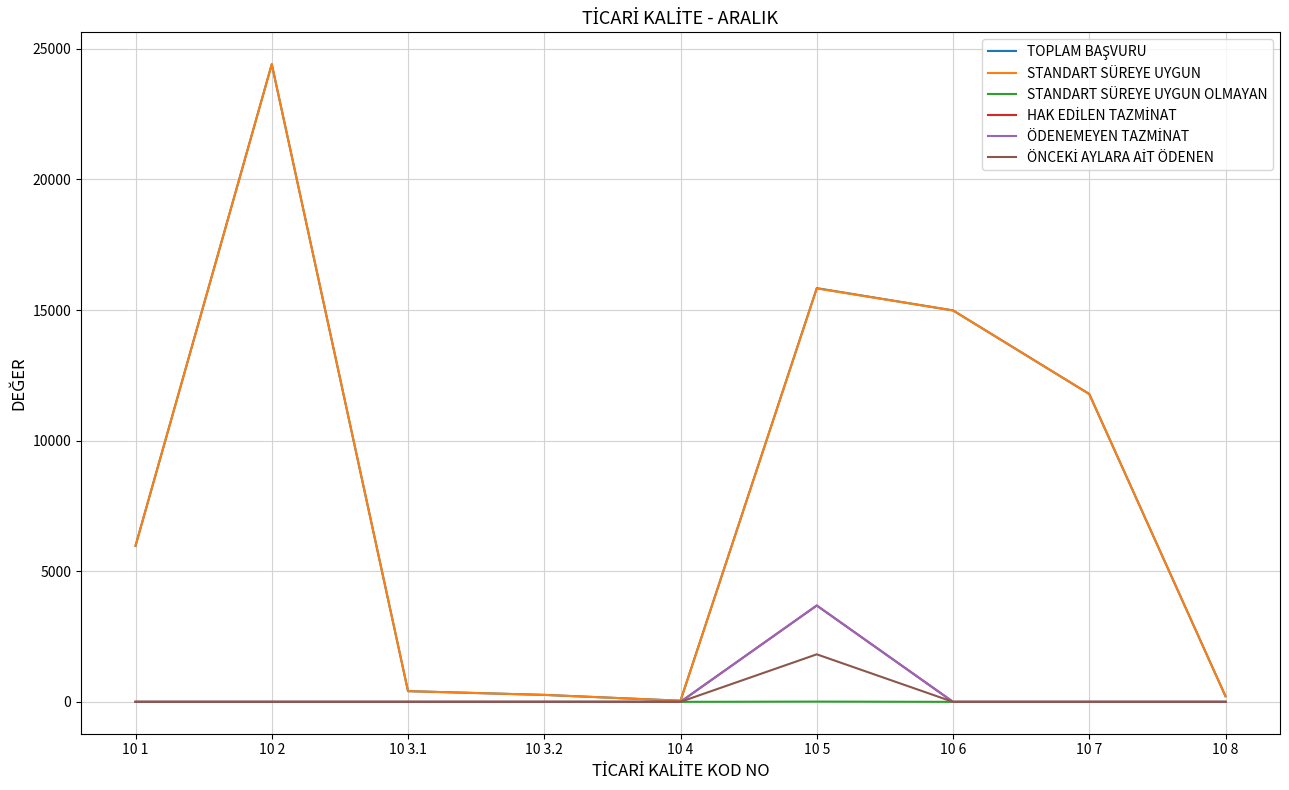

True or false: HAK EDİLEN TAZMİNAT and STANDART SÜREYE UYGUN cross at least once.

False